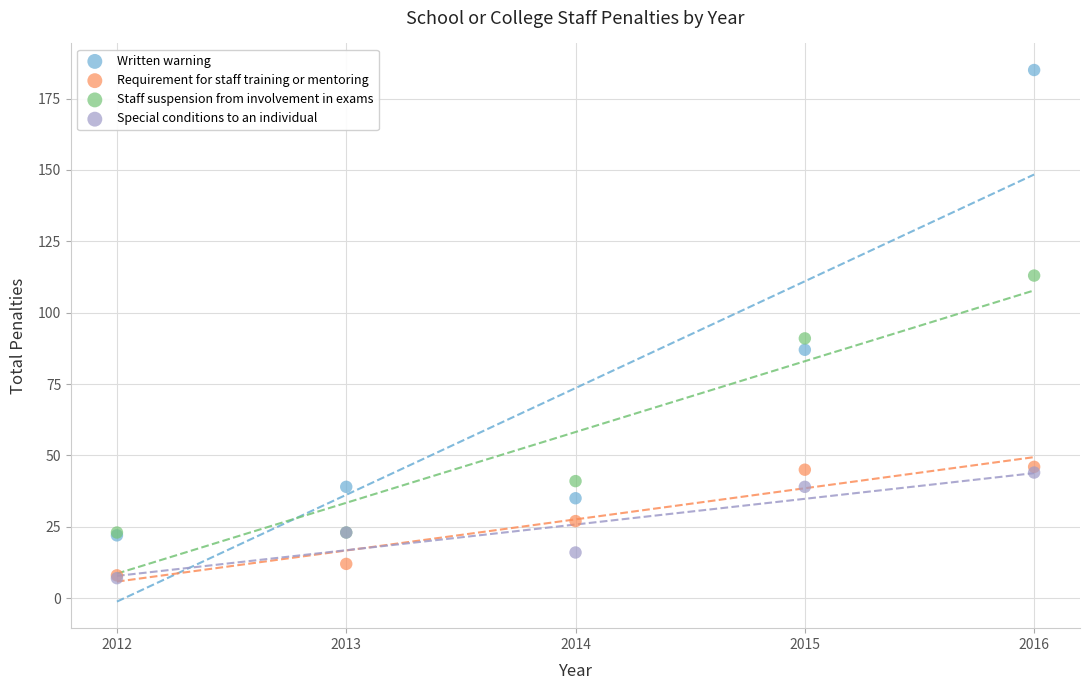

Across all series, what Y value is closest to 96?

91